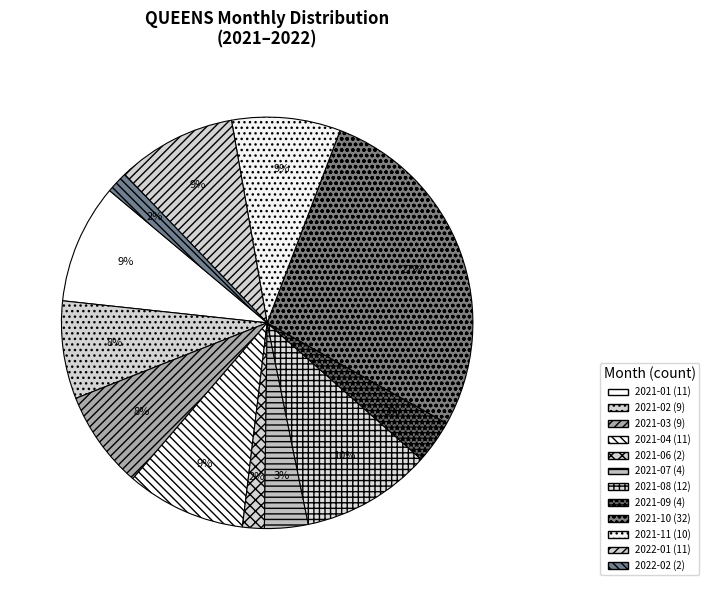

What is the ratio of the value at 2021-06 to the value at 2022-01?

0.2